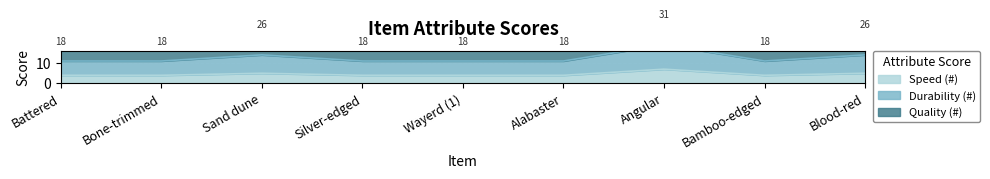

What is the minimum value for Durability (#)?

11